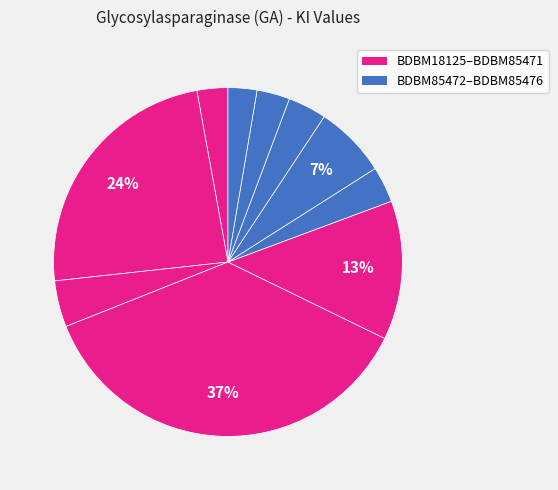

To the nearest percent, what is the difference between the largest and smallest slice percentages?

34%